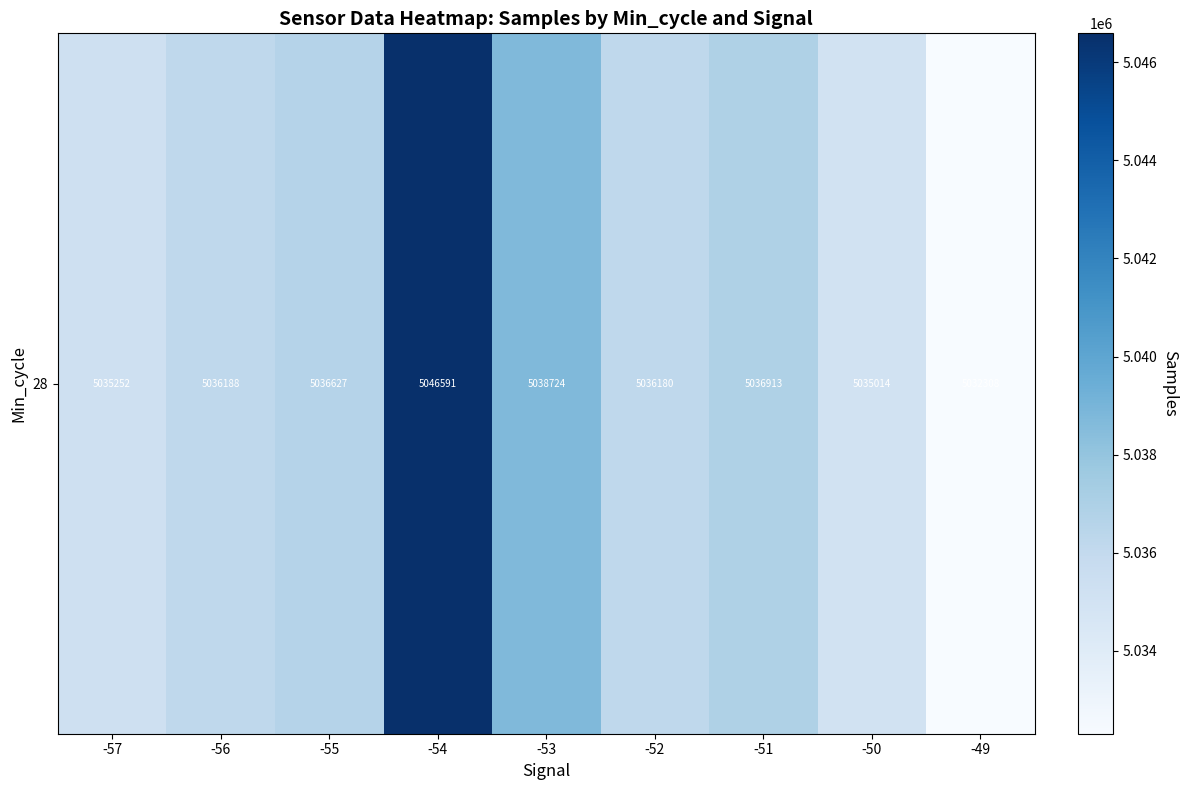

Read the value at -56.

5036187.5